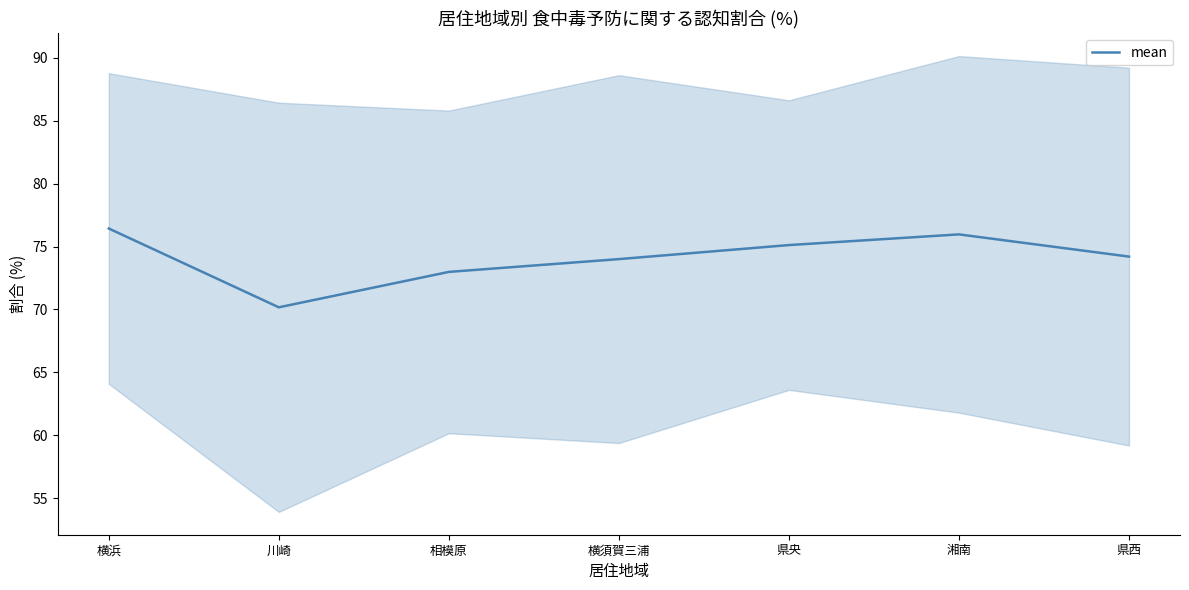

What is the label of the 7th point from the left?

県西